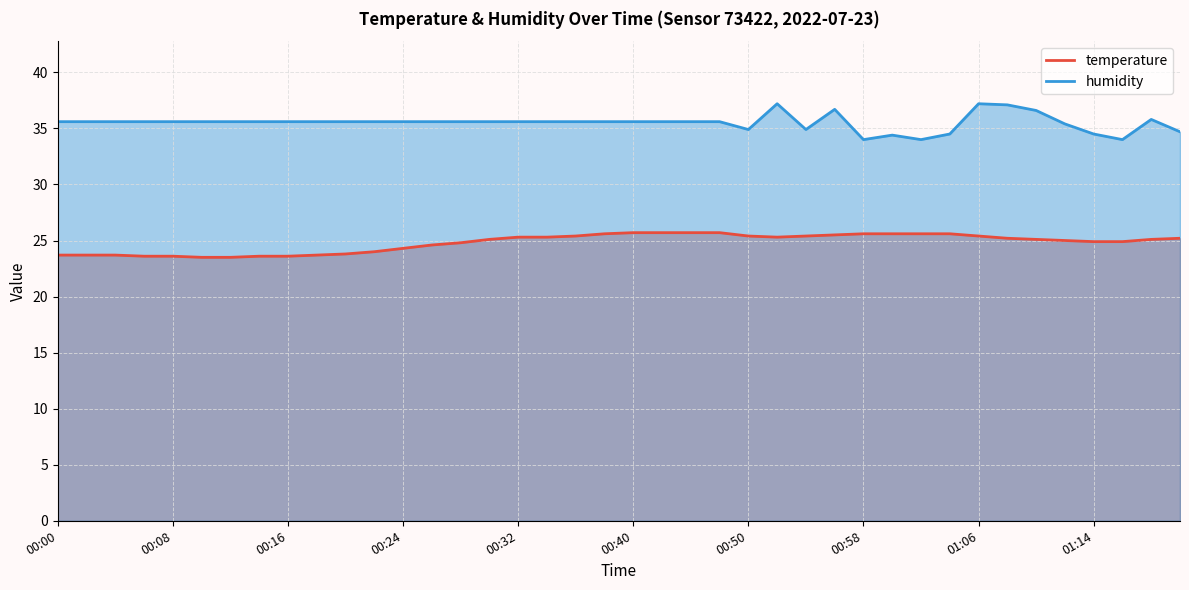

True or false: humidity and temperature intersect in this chart.

False